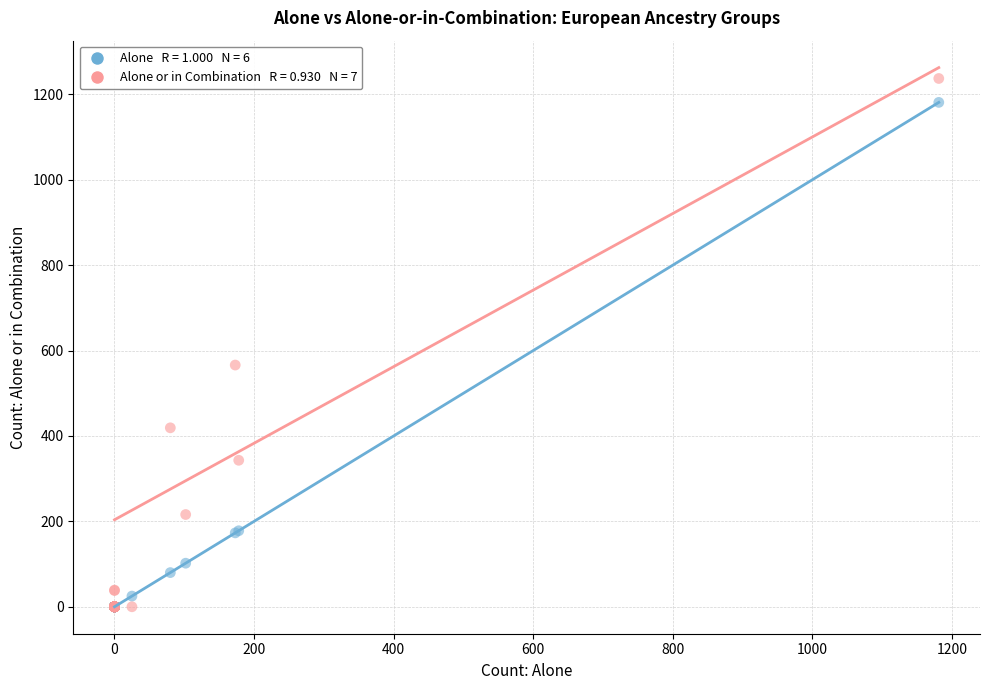

Across all series, what Y value is closest to 618?

566